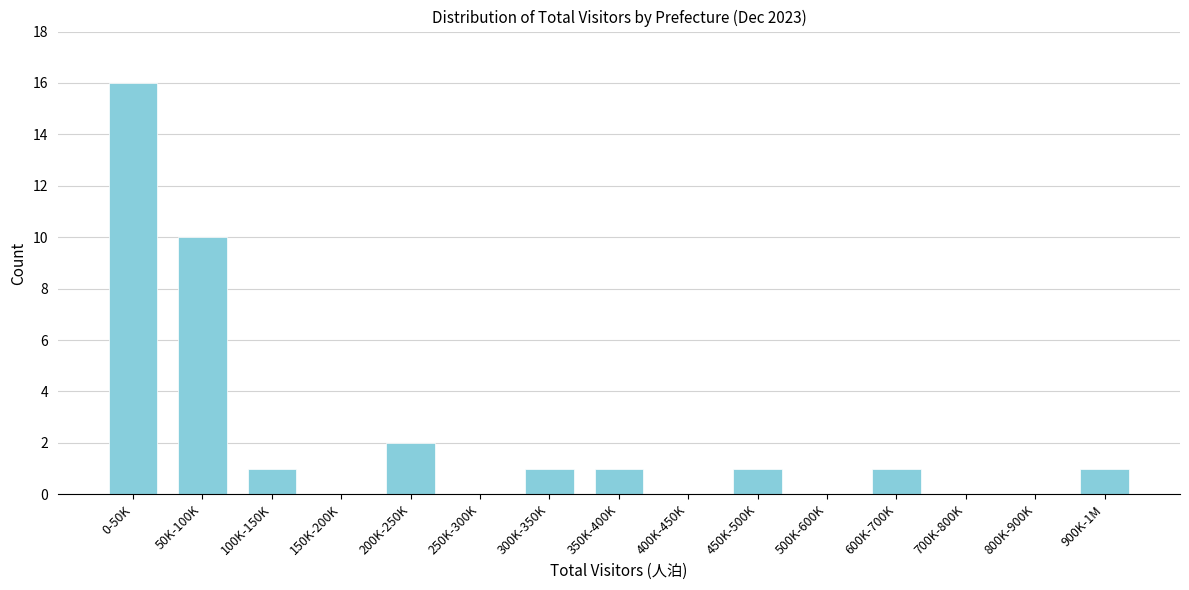

Reading right to left, list all the values displayed in this chart.

900K-1M=1	800K-900K=0	700K-800K=0	600K-700K=1	500K-600K=0	450K-500K=1	400K-450K=0	350K-400K=1	300K-350K=1	250K-300K=0	200K-250K=2	150K-200K=0	100K-150K=1	50K-100K=10	0-50K=16